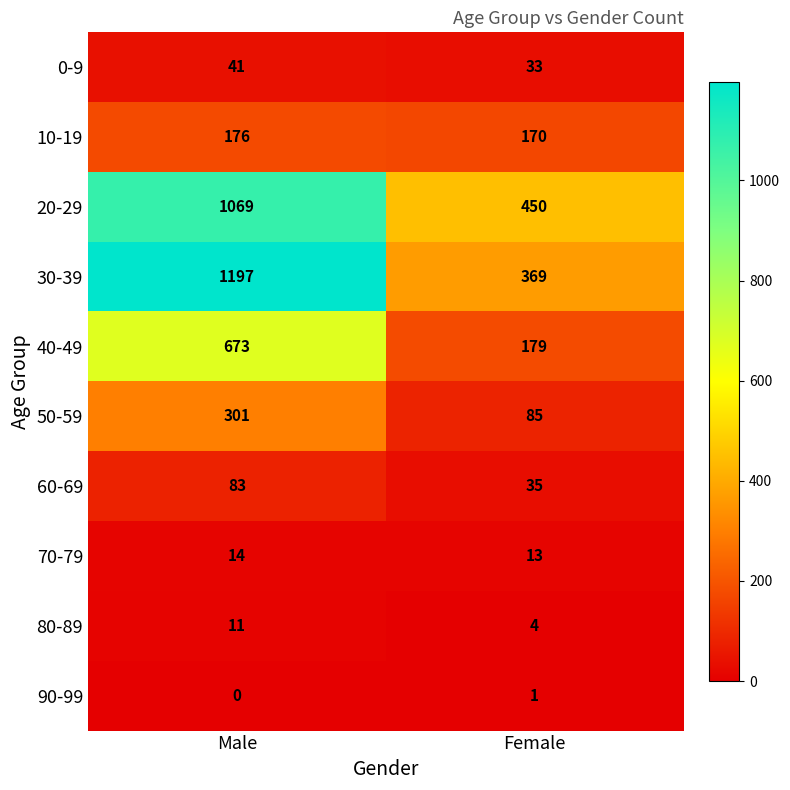

What is the difference between the maximum and minimum values in the 20-29 series?

619